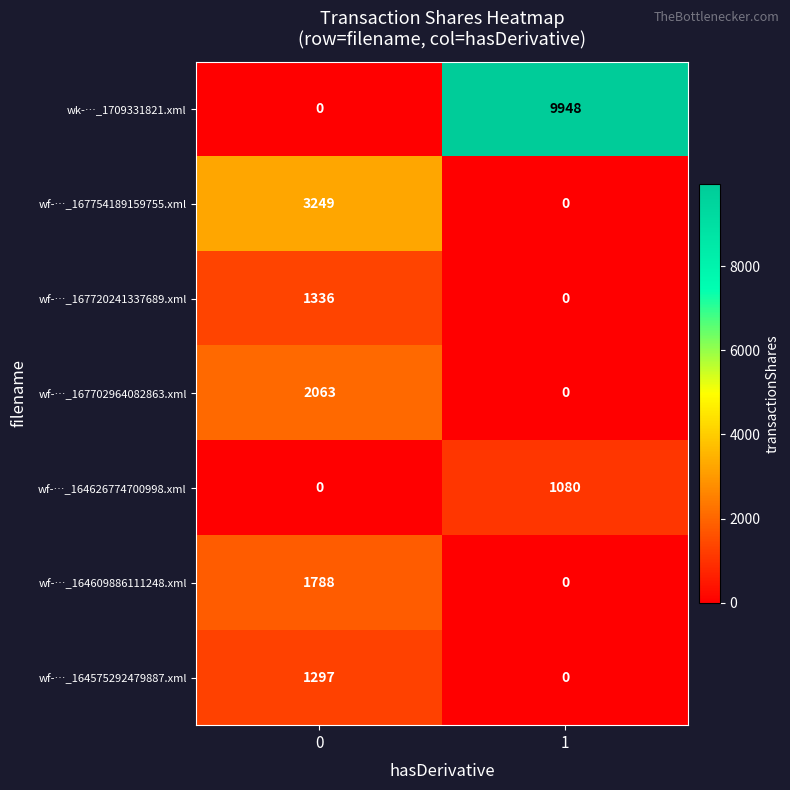

What is the sum of the wf-…_164626774700998.xml values at 1 and 0?

1080